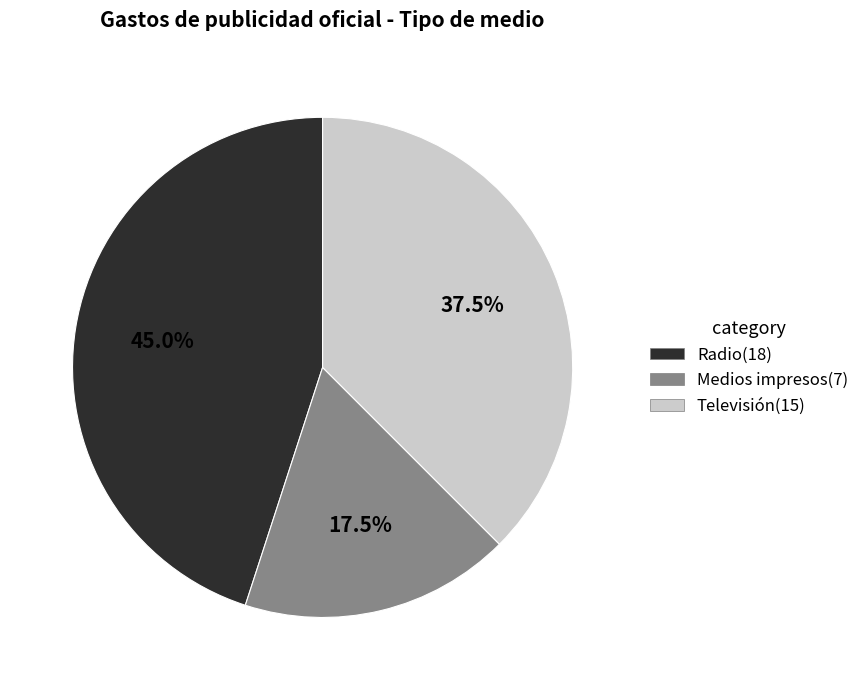

Is there any slice that represents more than half of the pie?

No